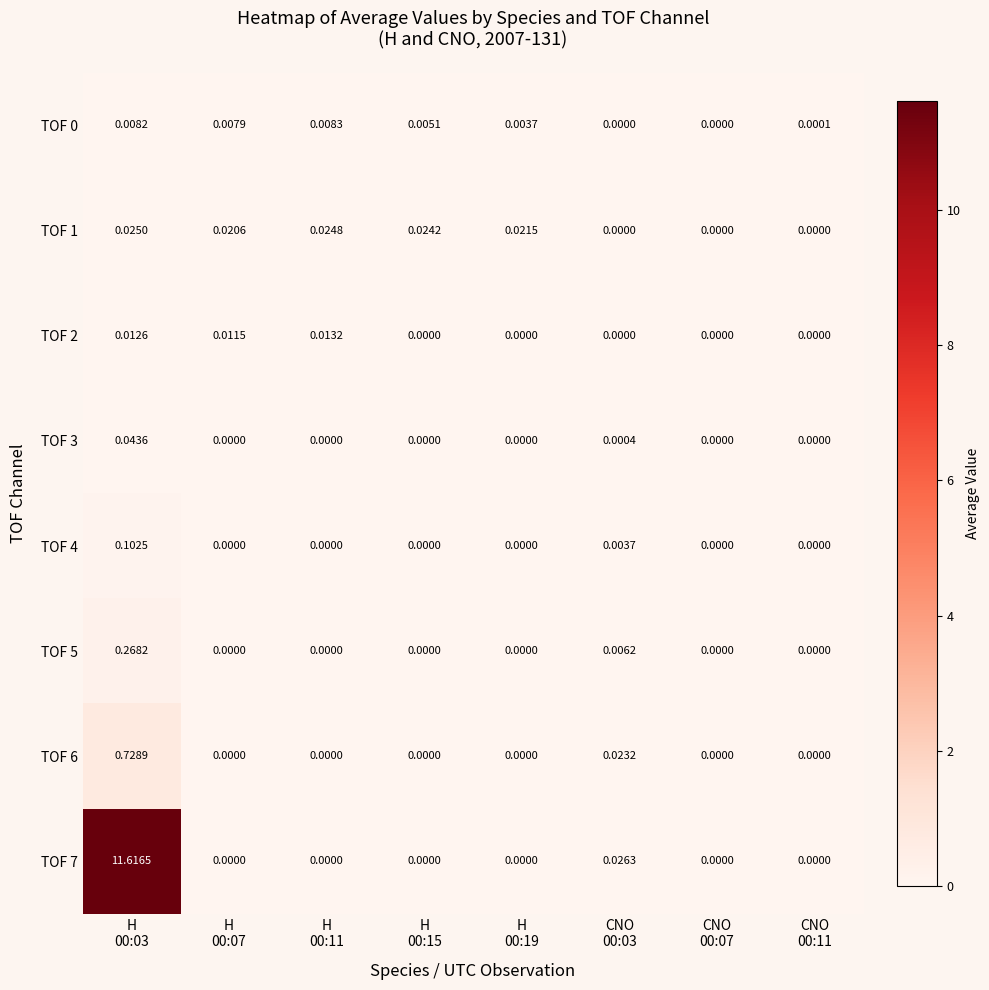

Count the number of categories in the chart.

8